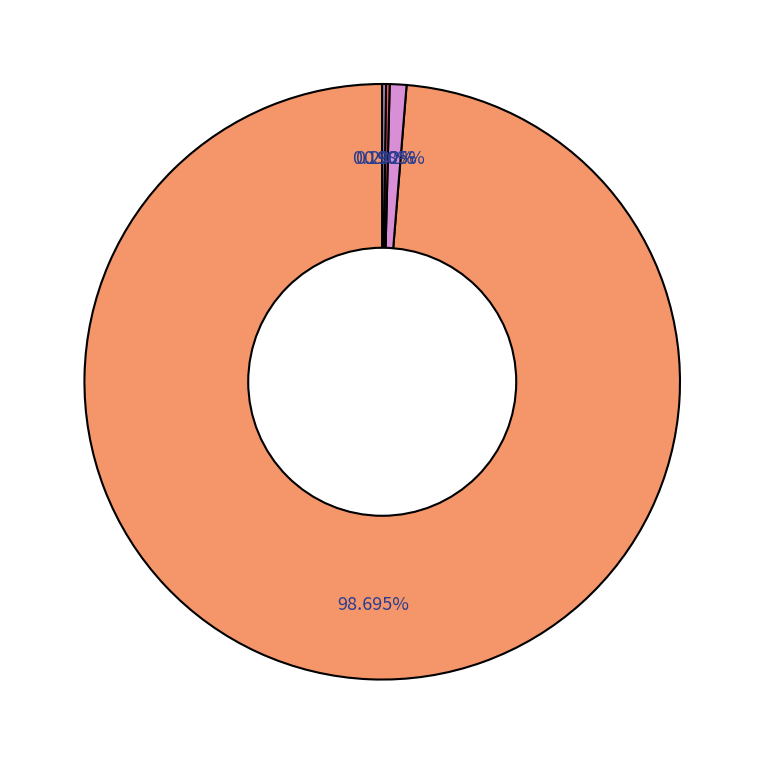

Which category has the smallest portion of the pie?

Lower 95% CI (Kansas)